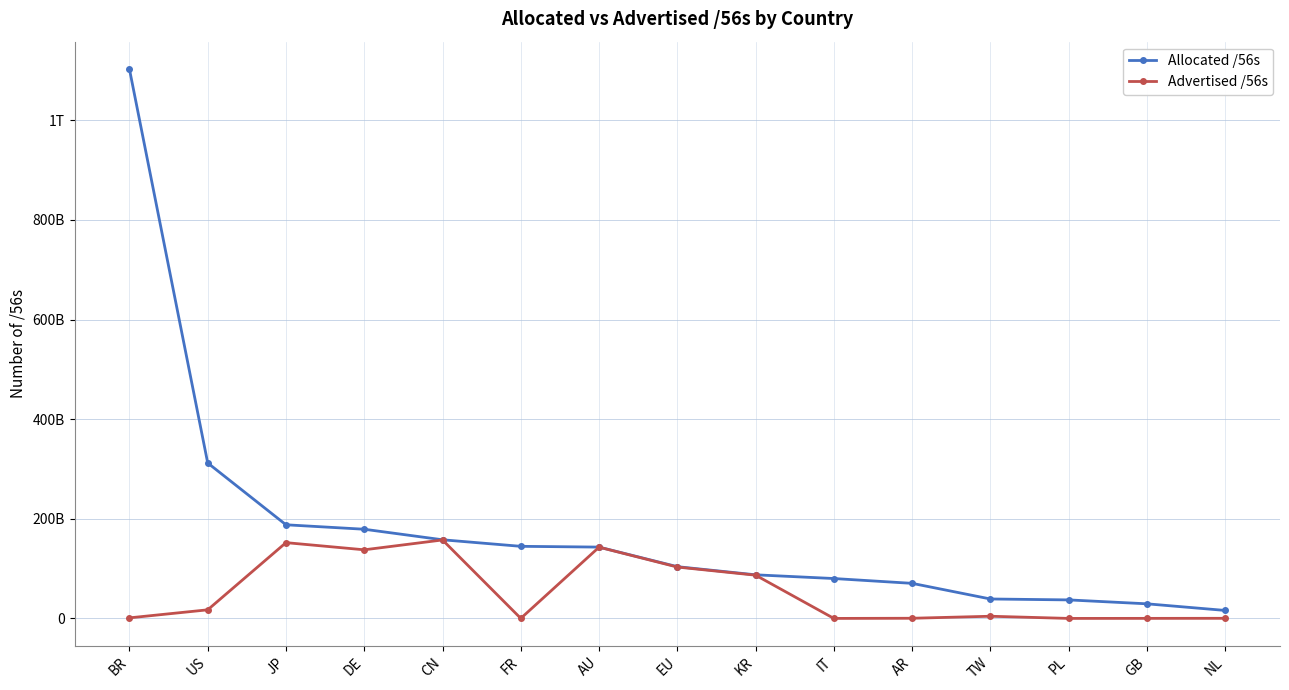

What are all the series names shown in the legend?

Allocated /56s, Advertised /56s